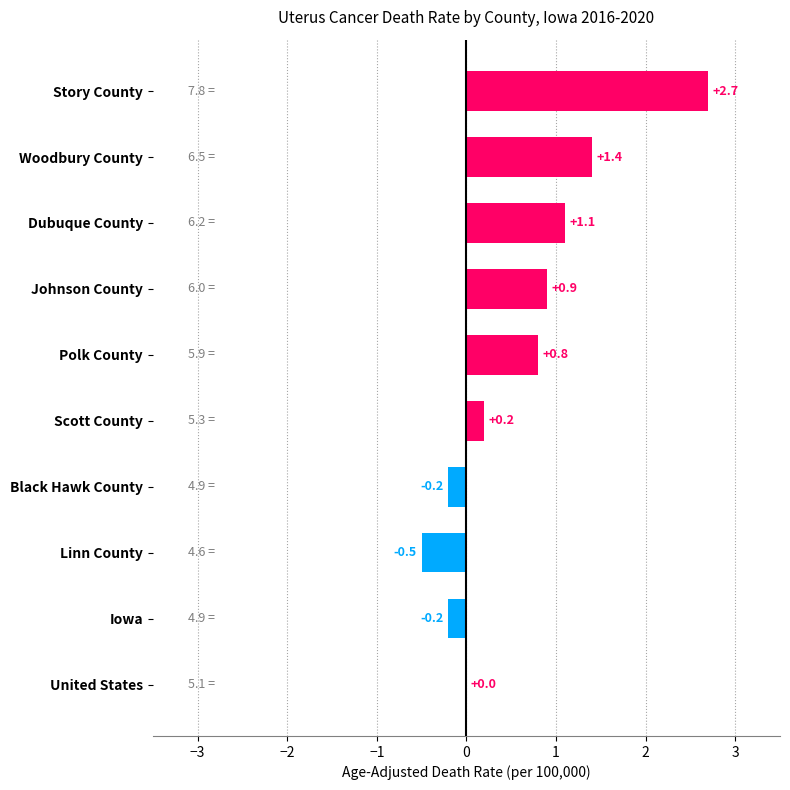

Is it true that the value at Story County is 0.7?

False